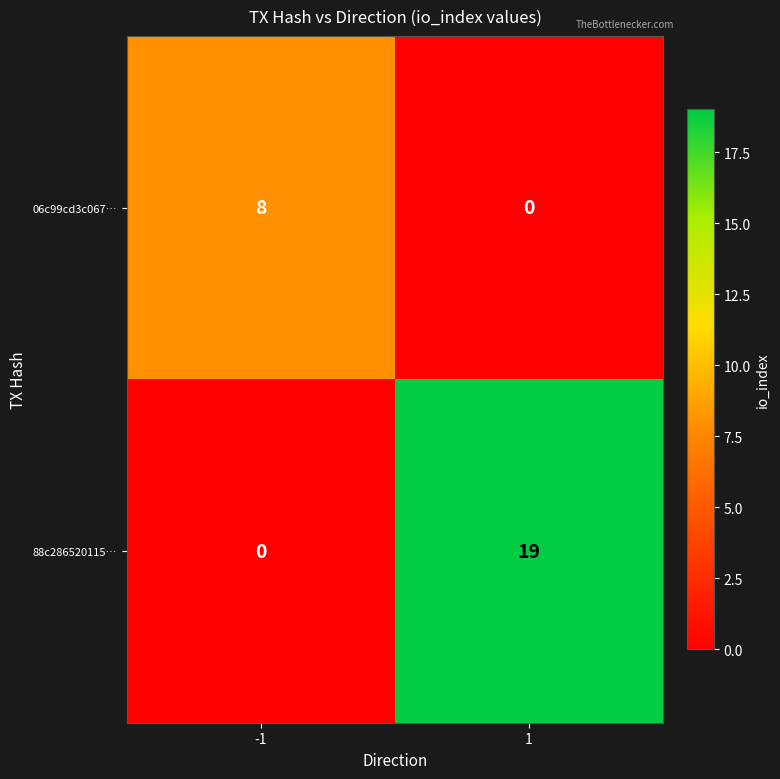

What is the difference between the maximum and minimum values in the 88c286520115… series?

19